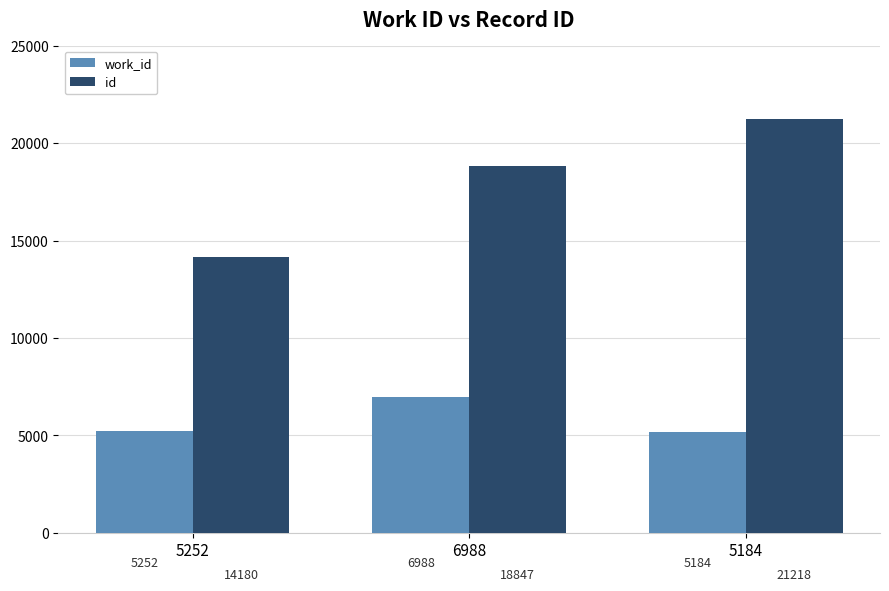

Rank the series by their average value, from highest to lowest.

id, work_id